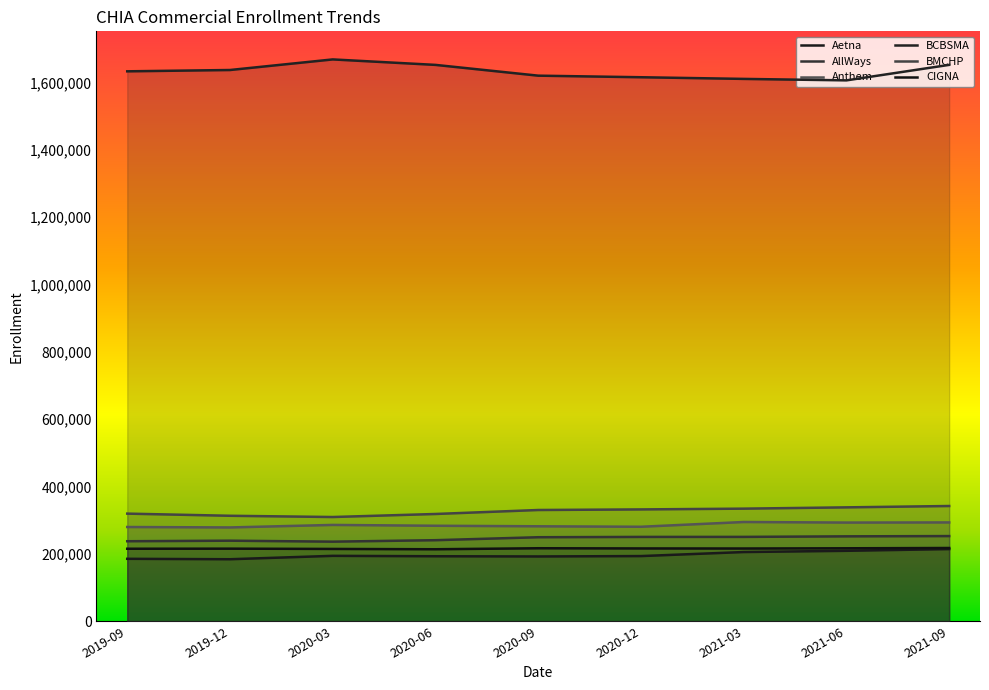

Rank the series at 2020-06 from lowest to highest value.

Aetna, CIGNA, AllWays, Anthem, BMCHP, BCBSMA